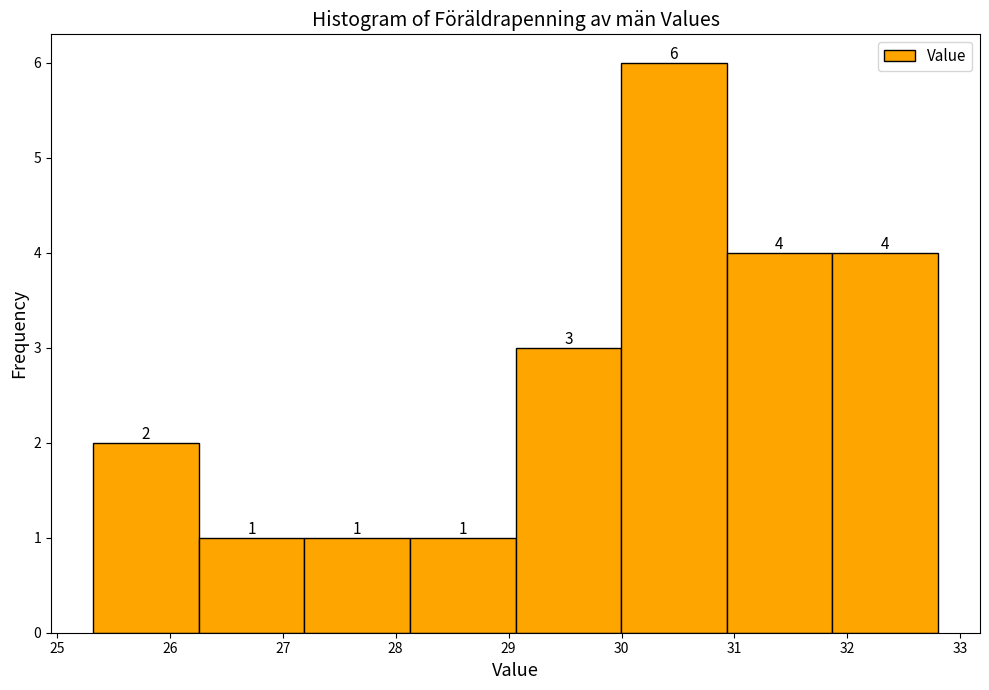

Reading left to right, transcribe this chart: for each bar, give the range it covers on the x-axis and its height. The bar edges are not printed on the chart, so give them approximately, as read against the axis.

25.3 to 26.3: 2
26.3 to 27.2: 1
27.2 to 28.1: 1
28.1 to 29.1: 1
29.1 to 30.0: 3
30.0 to 30.9: 6
30.9 to 31.9: 4
31.9 to 32.8: 4